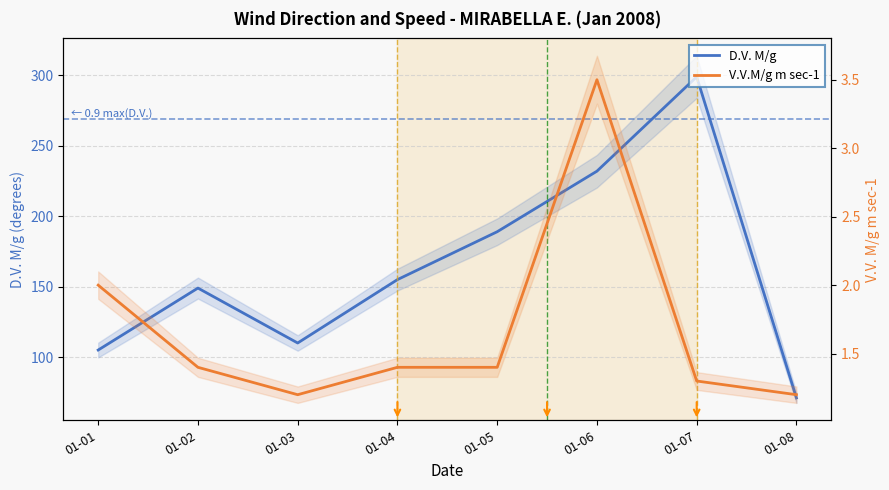

The D.V. M/g series shows 186.8 at 01-01. True or false?

False